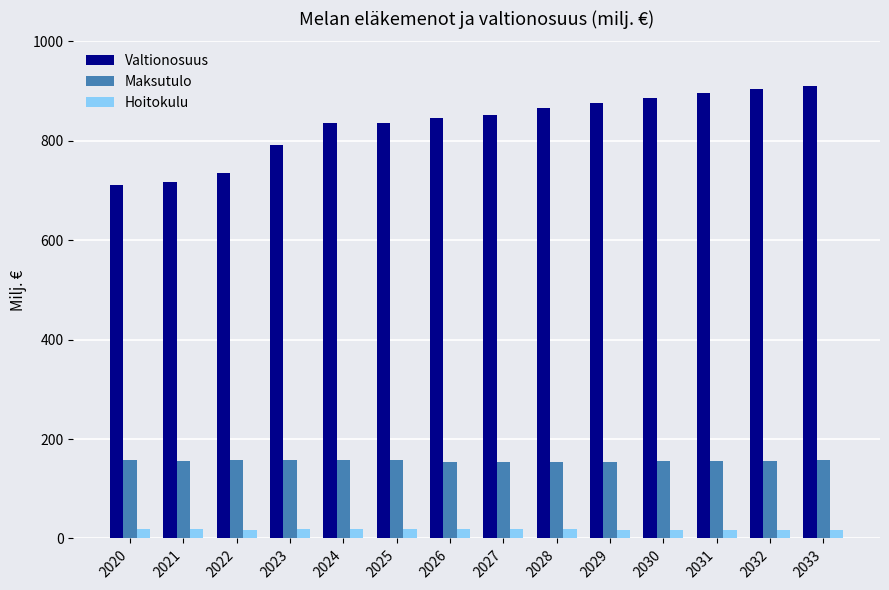

What is the minimum value for Maksutulo?

154.2